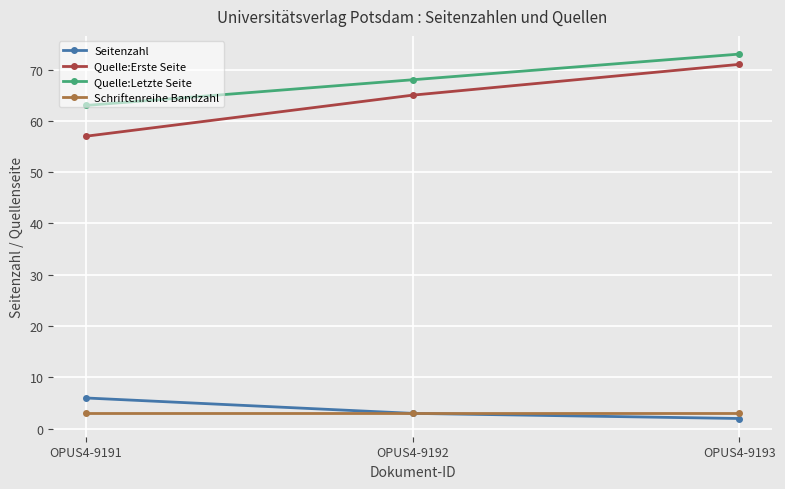

Which series changed the most between OPUS4-9191 and OPUS4-9192?

Quelle:Erste Seite